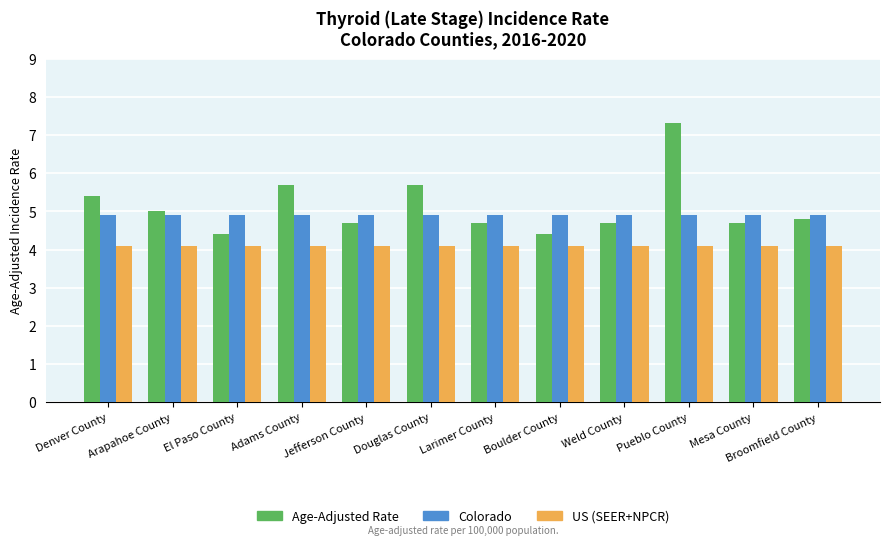

The Age-Adjusted Rate series shows 5.7 at Adams County. True or false?

True